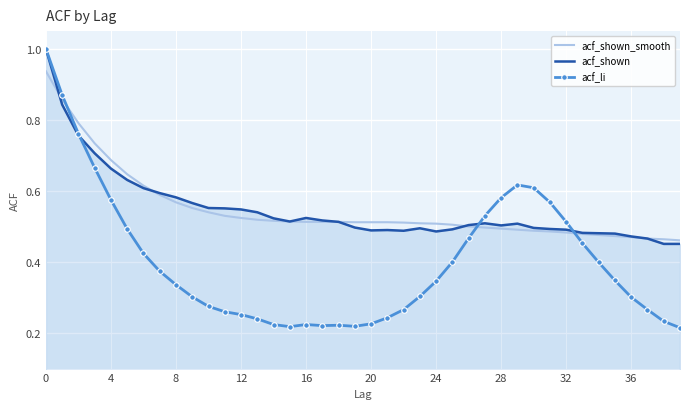

What is the highest value of the acf_li series?

1.0